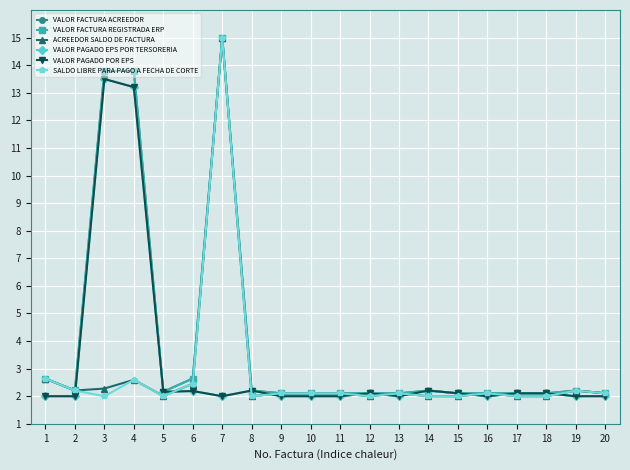

What is the difference between the maximum and minimum values in the VALOR PAGADO POR EPS series?

11.5